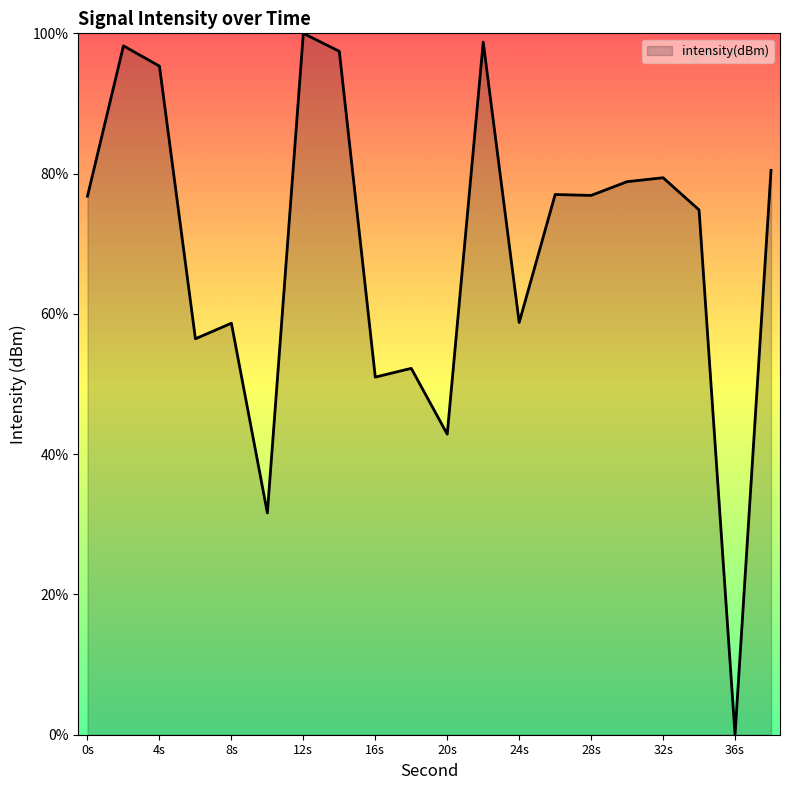

What is the maximum value shown in the chart?

100.0